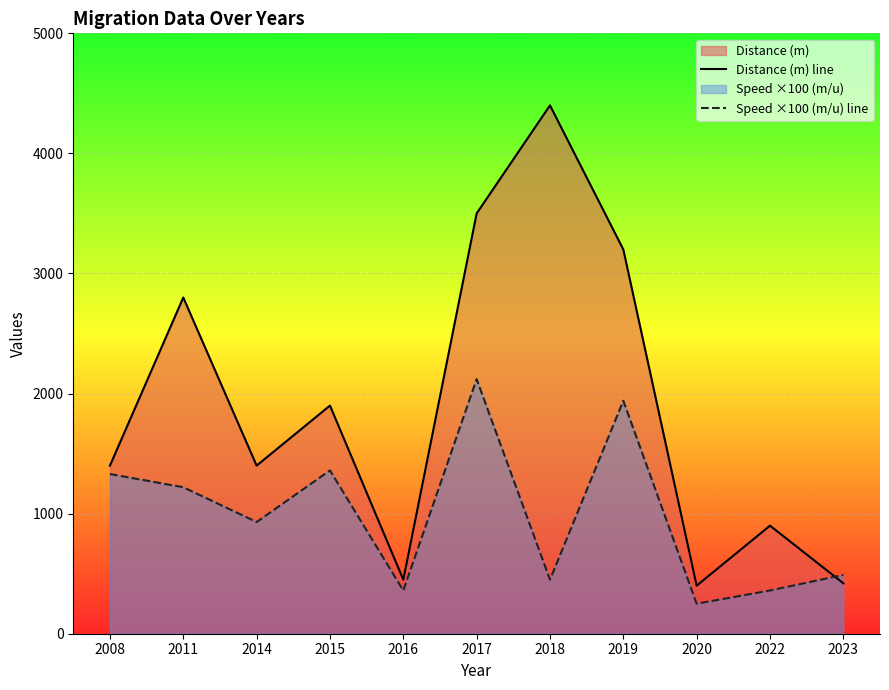

Rank the series at 2011 from lowest to highest value.

Speed ×100 (m/u) line, Distance (m) line